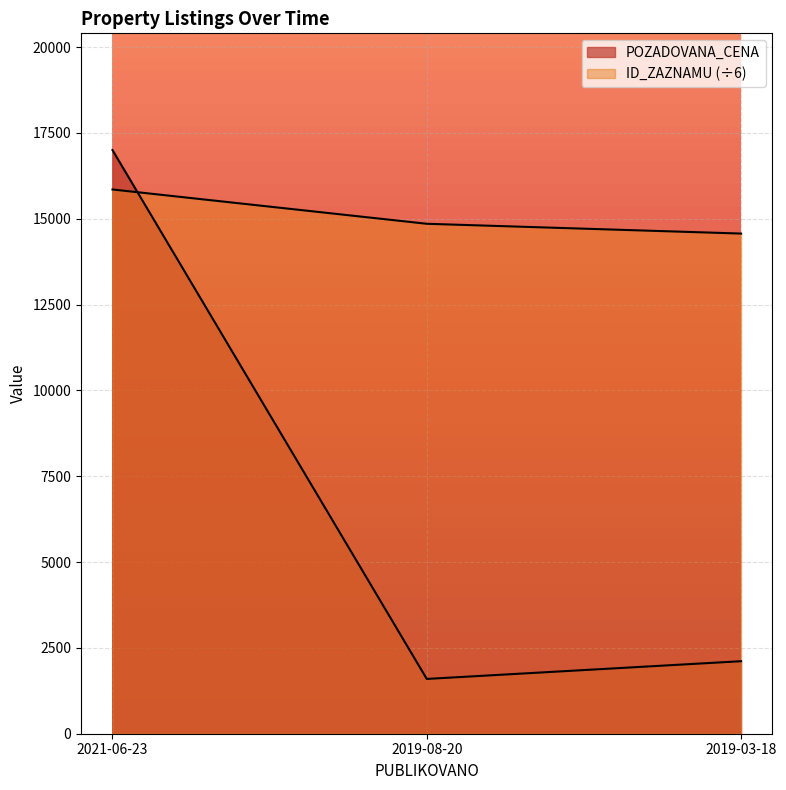

What is the label of the 2nd point from the right?

2019-08-20